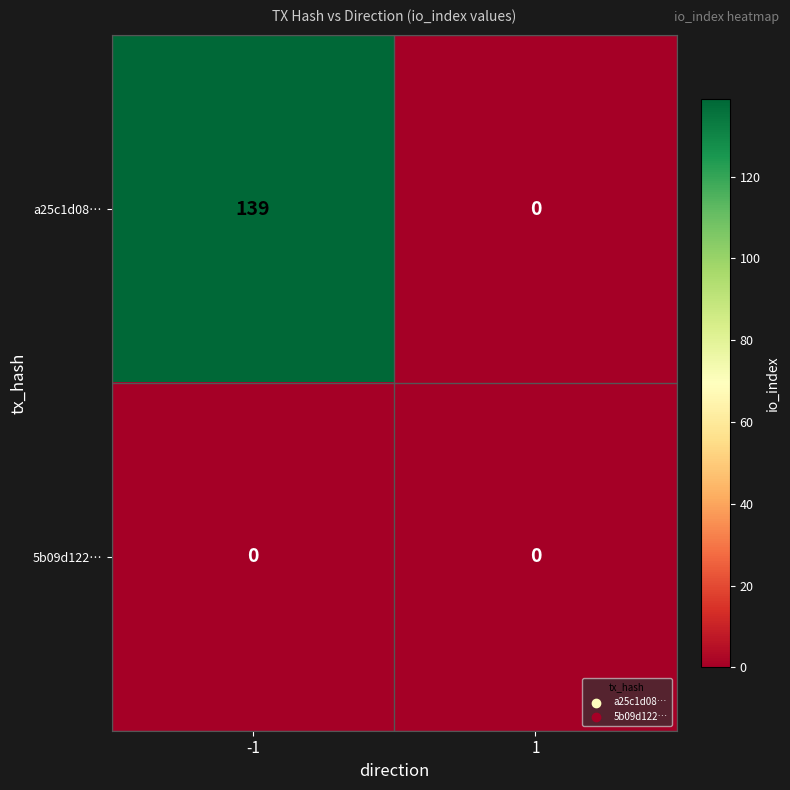

The 5b09d122… series shows 0 at 1. True or false?

True